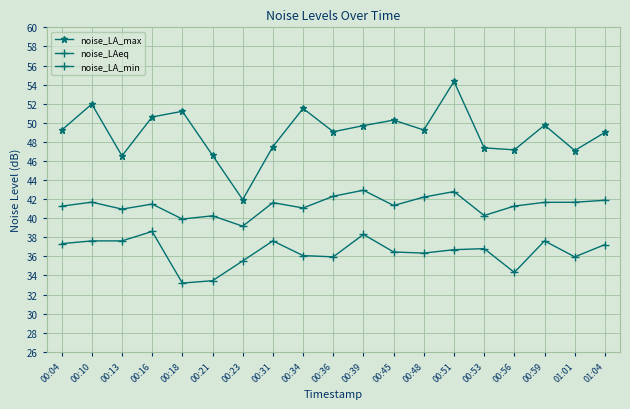

Is this an area chart (filled region under the line)?

No